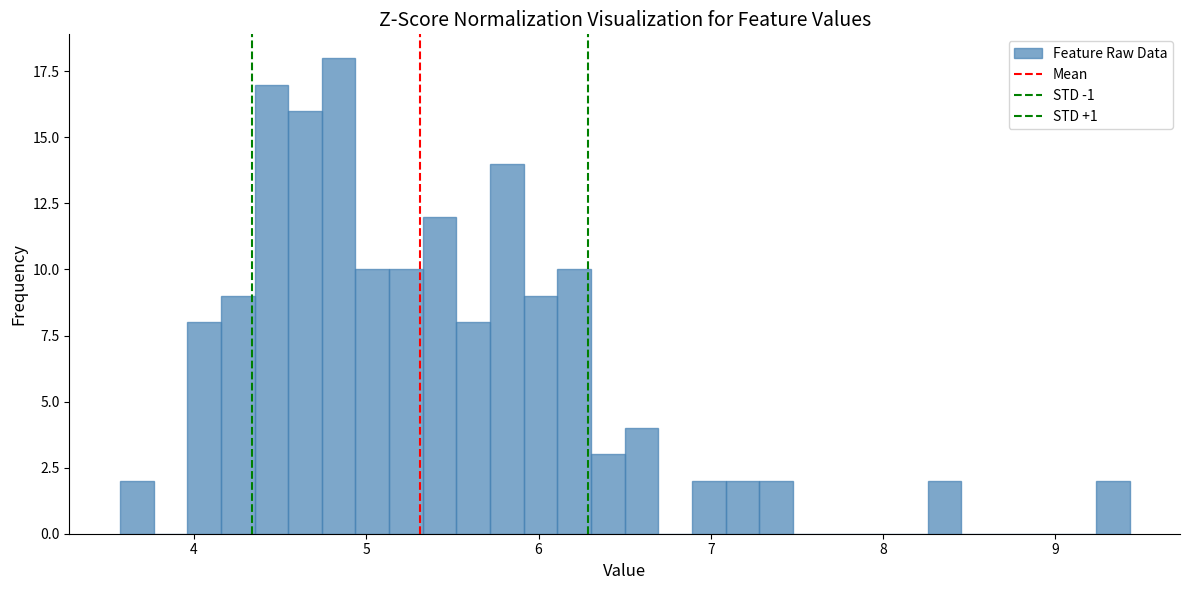

Around what value on the x-axis is the tallest bar? Give the approximate position of its centre, as read against the axis.

4.8